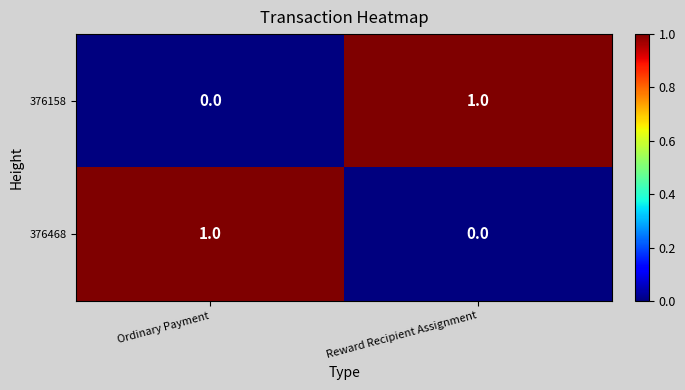

At Ordinary Payment, list the series in order from largest to smallest.

376468, 376158